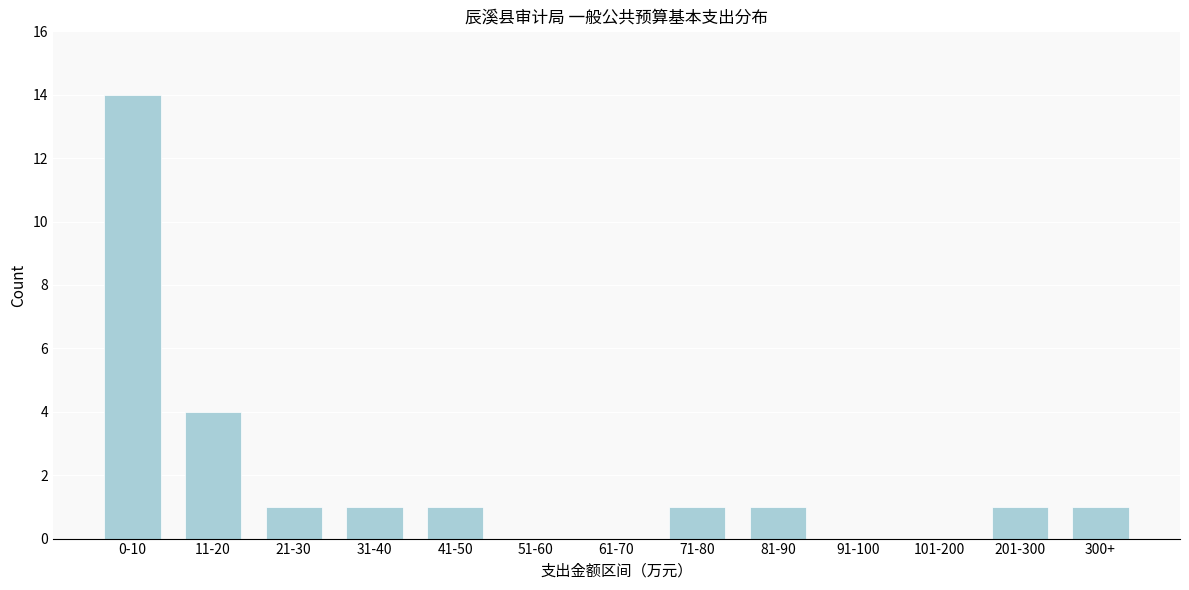

Reading left to right, list all the values displayed in this chart.

0-10=14	11-20=4	21-30=1	31-40=1	41-50=1	51-60=0	61-70=0	71-80=1	81-90=1	91-100=0	101-200=0	201-300=1	300+=1